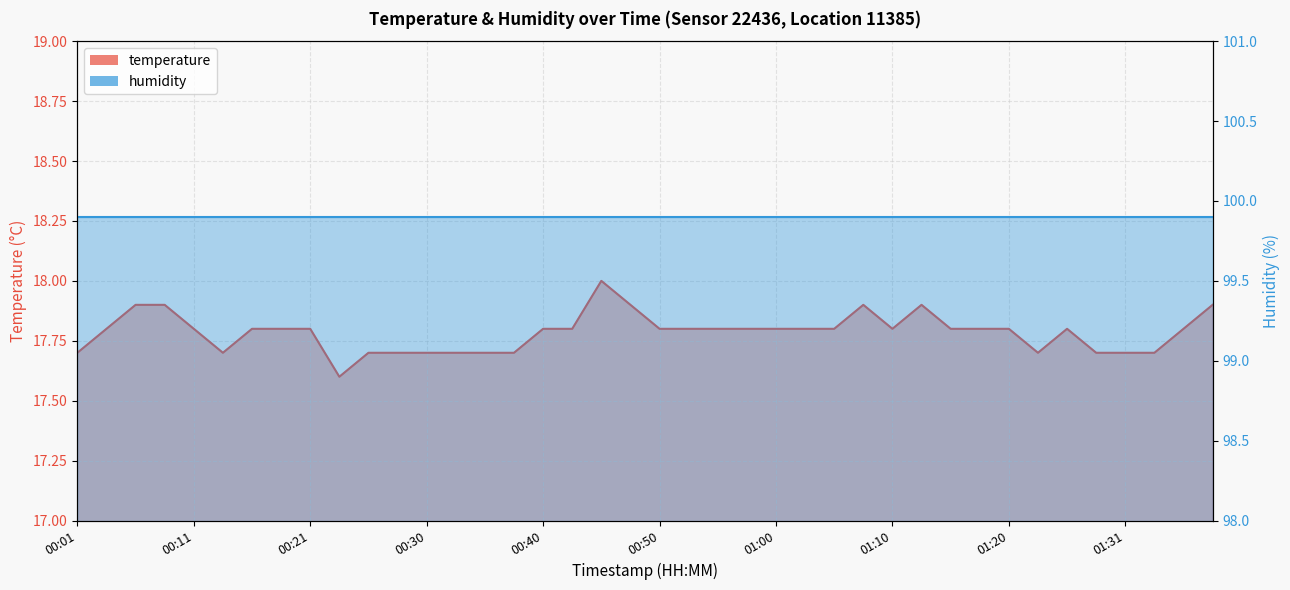

List the labels in order of value, smallest first.

00:23, 00:01, 00:13, 00:26, 00:28, 00:30, 00:33, 00:35, 00:38, 01:23, 01:28, 01:31, 01:33, 00:04, 00:11, 00:16, 00:18, 00:21, 00:40, 00:43, 00:50, 00:53, 00:55, 00:57, 01:00, 01:02, 01:05, 01:10, 01:15, 01:17, 01:20, 01:26, 01:36, 00:06, 00:08, 00:48, 01:08, 01:13, 01:38, 00:45